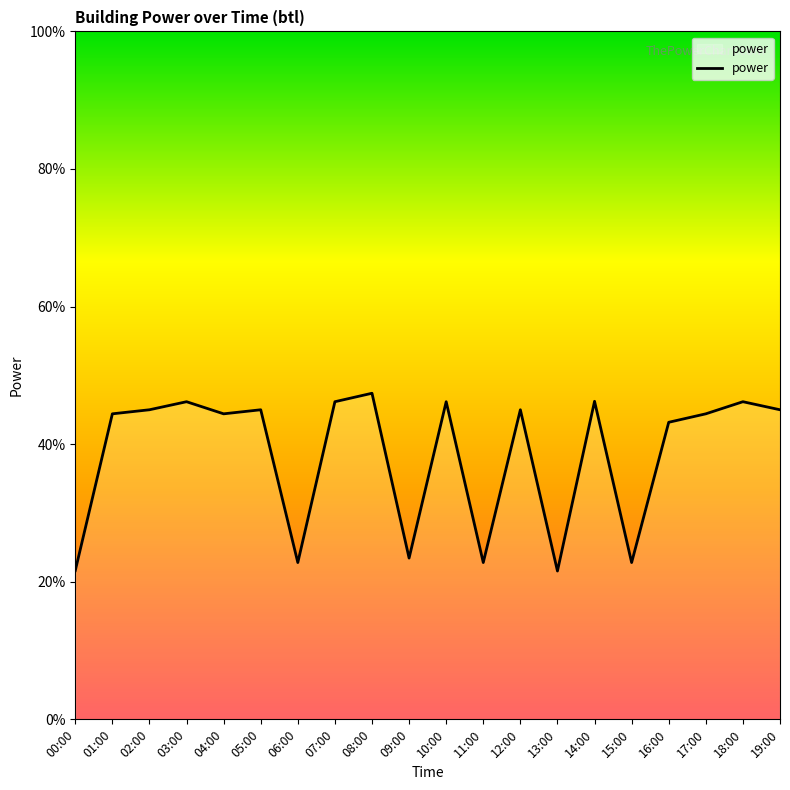

What is the difference between the maximum and minimum values?

25.8